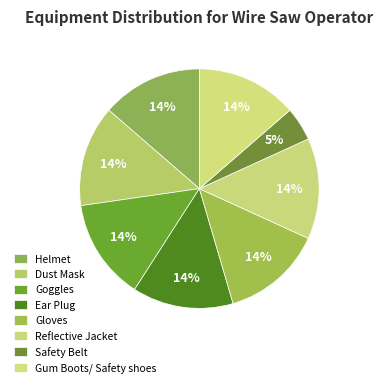

How many segments does this pie chart have?

8